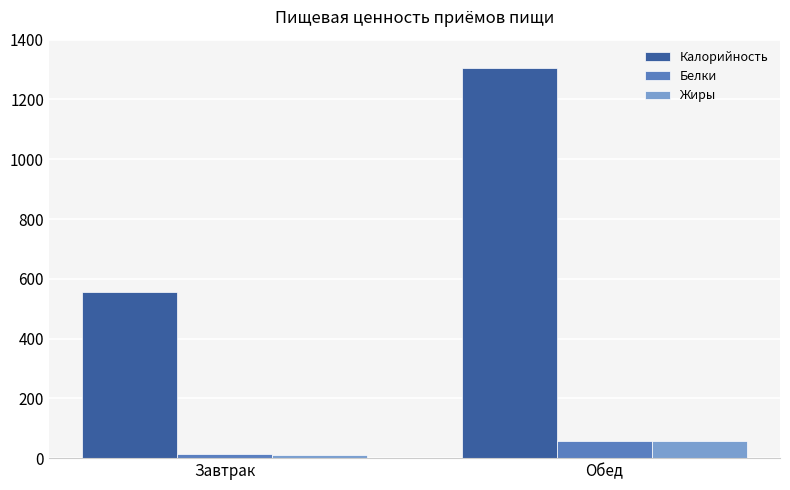

What is the value of the Калорийность bar at the 2nd from the left?

1304.0